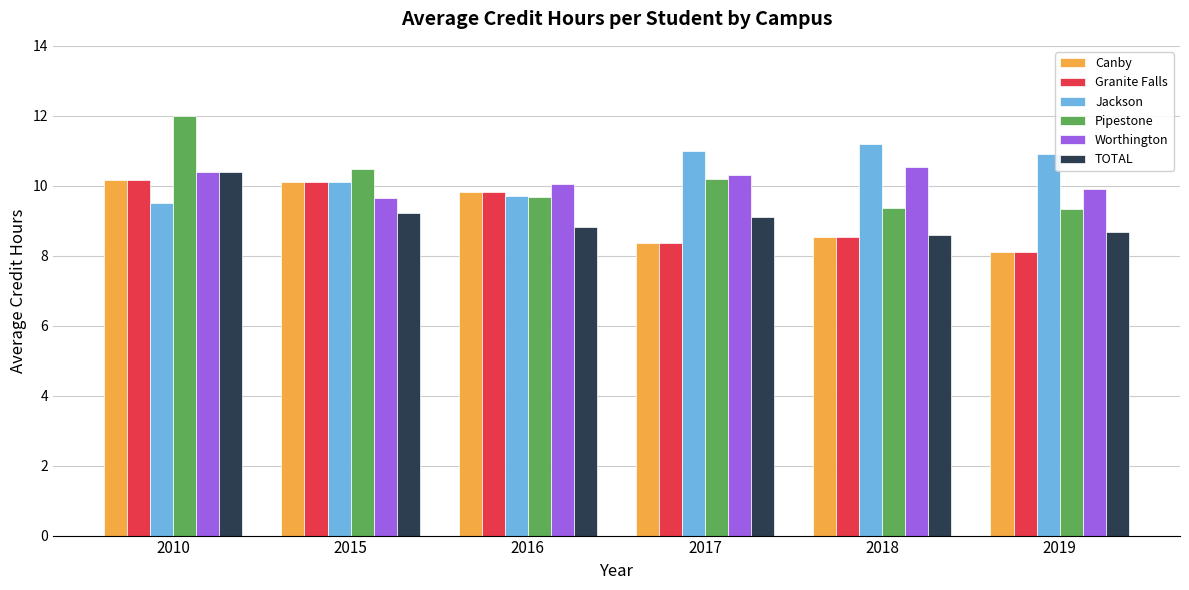

True or false: Jackson has a value of 11.0 at 2017.

True